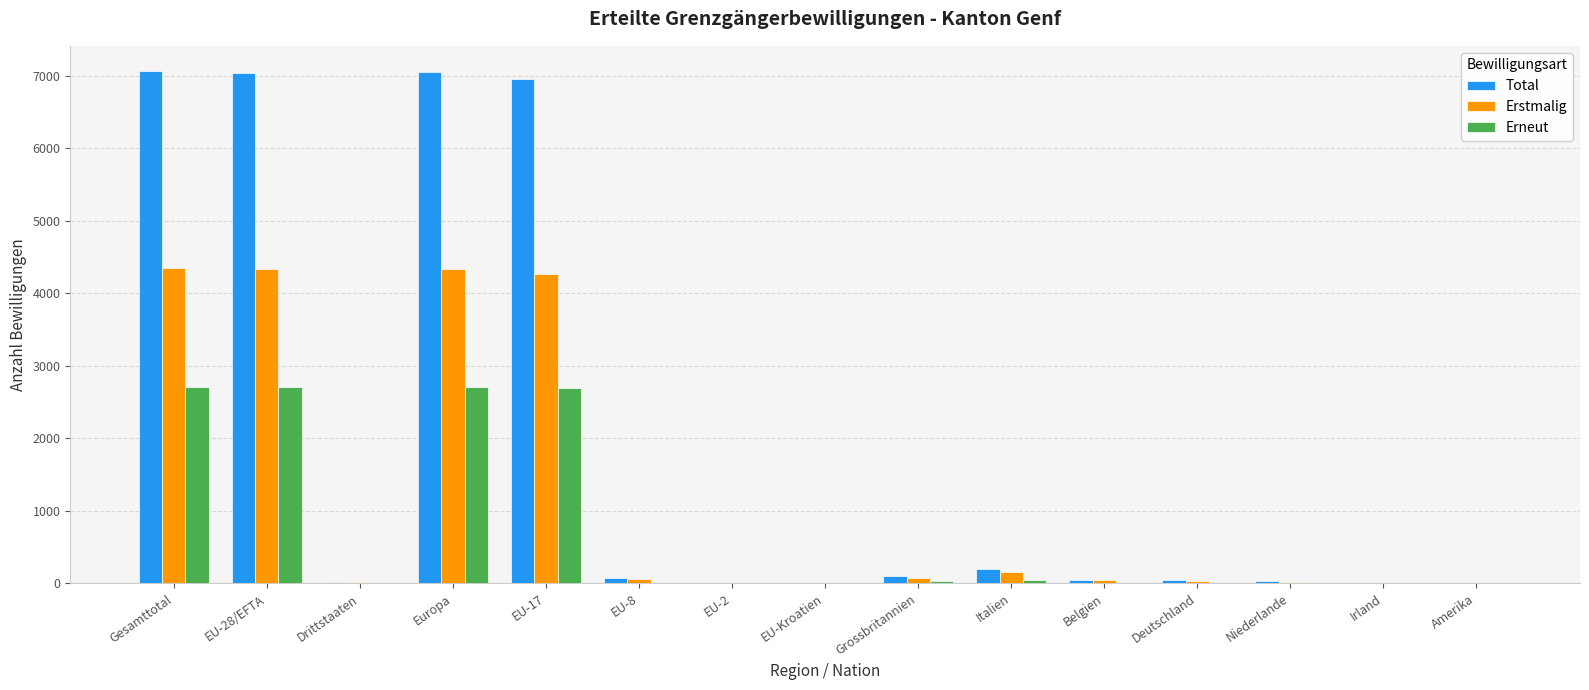

True or false: Total has a value of 7049 at Europa.

True